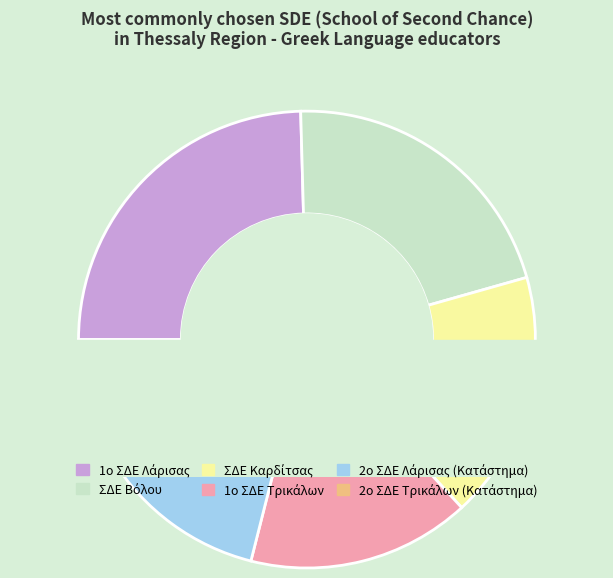

Is it true that 2ο ΣΔΕ Λάρισας (Κατάστημα) is 1% of the pie?

False